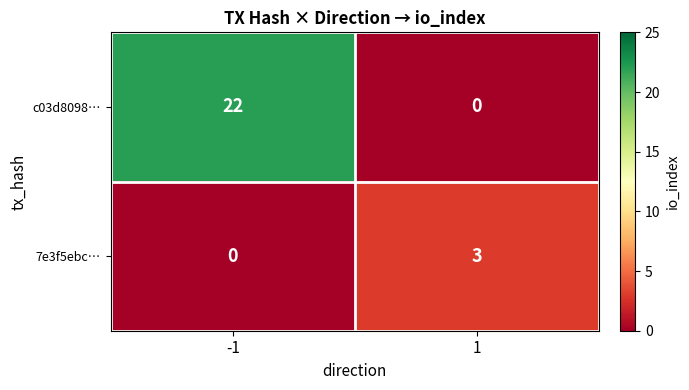

What is the difference between the c03d8098… values at -1 and 1?

22